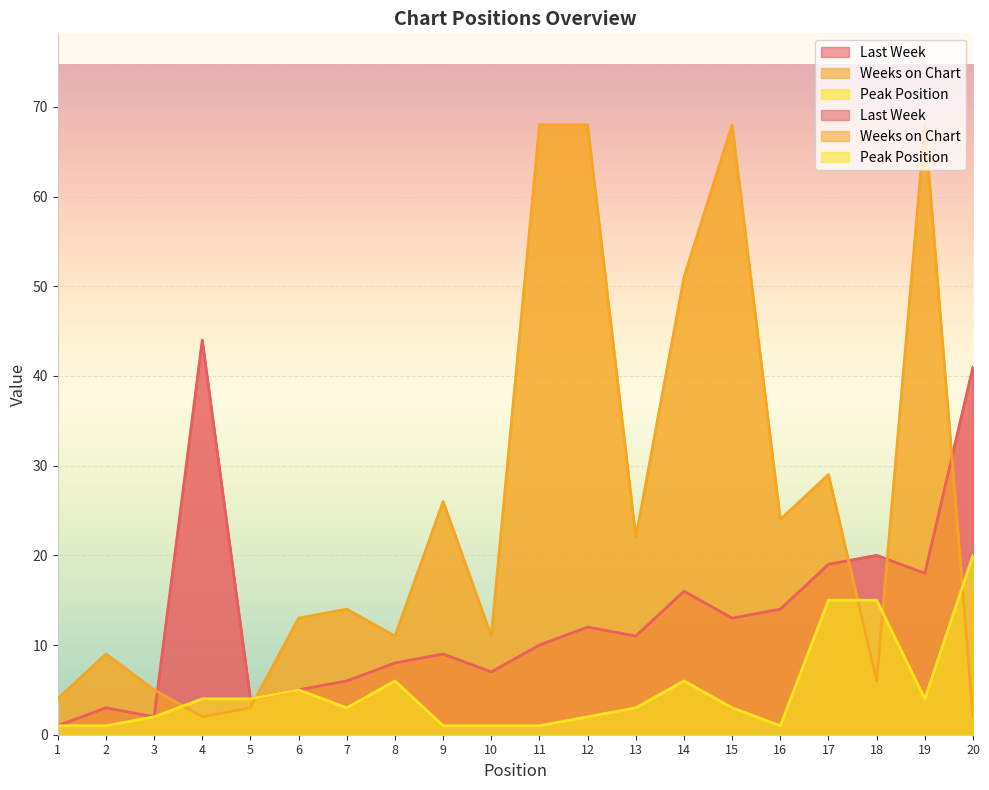

What is the sum of all Peak Position values?

98